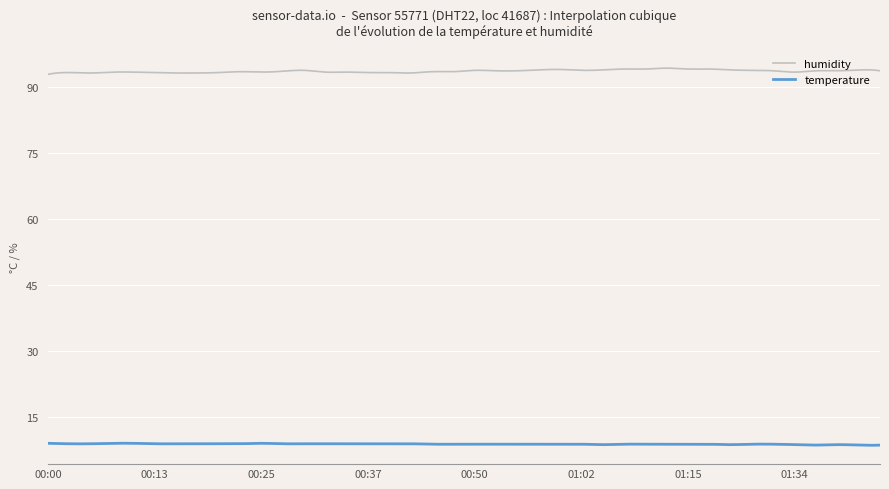

Does the chart display data point markers on the line(s)?

No